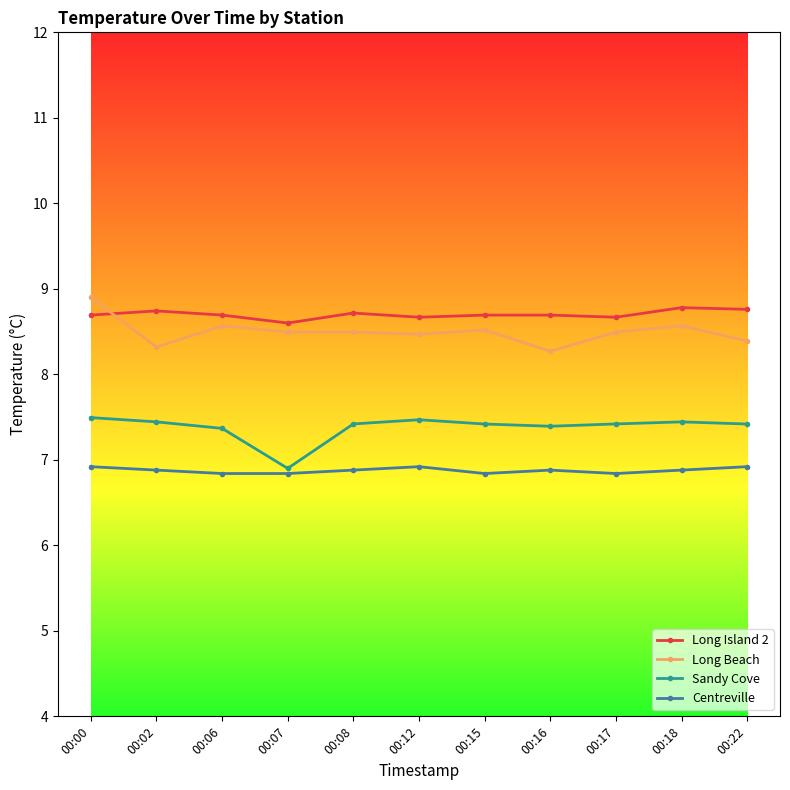

At which category is the sum across all series the highest?

00:00